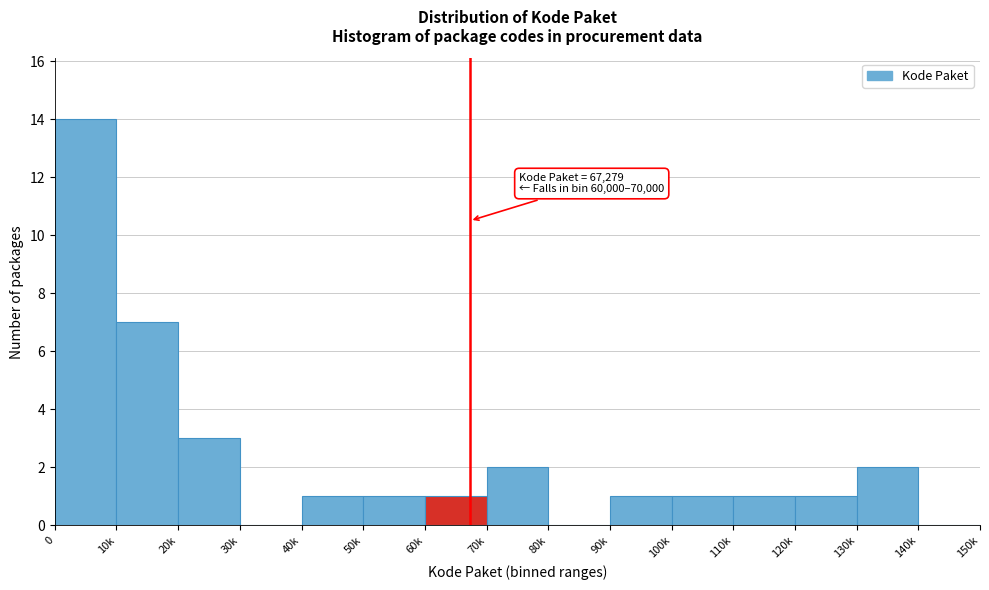

Reading left to right, extract all data points from this chart.

0=14	10k=7	20k=3	30k=0	40k=1	50k=1	60k=1	70k=2	80k=0	90k=1	100k=1	110k=1	120k=1	130k=2	140k=0